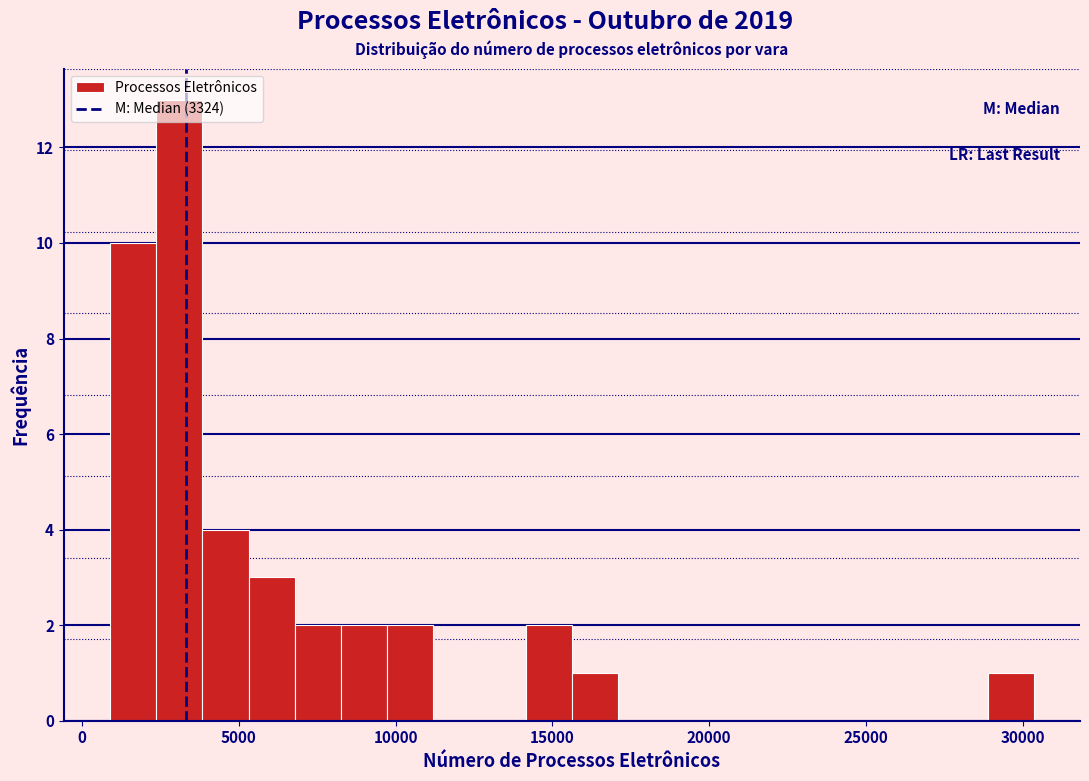

Around what value on the x-axis is the tallest bar? Give the approximate position of its centre, as read against the axis.

3000